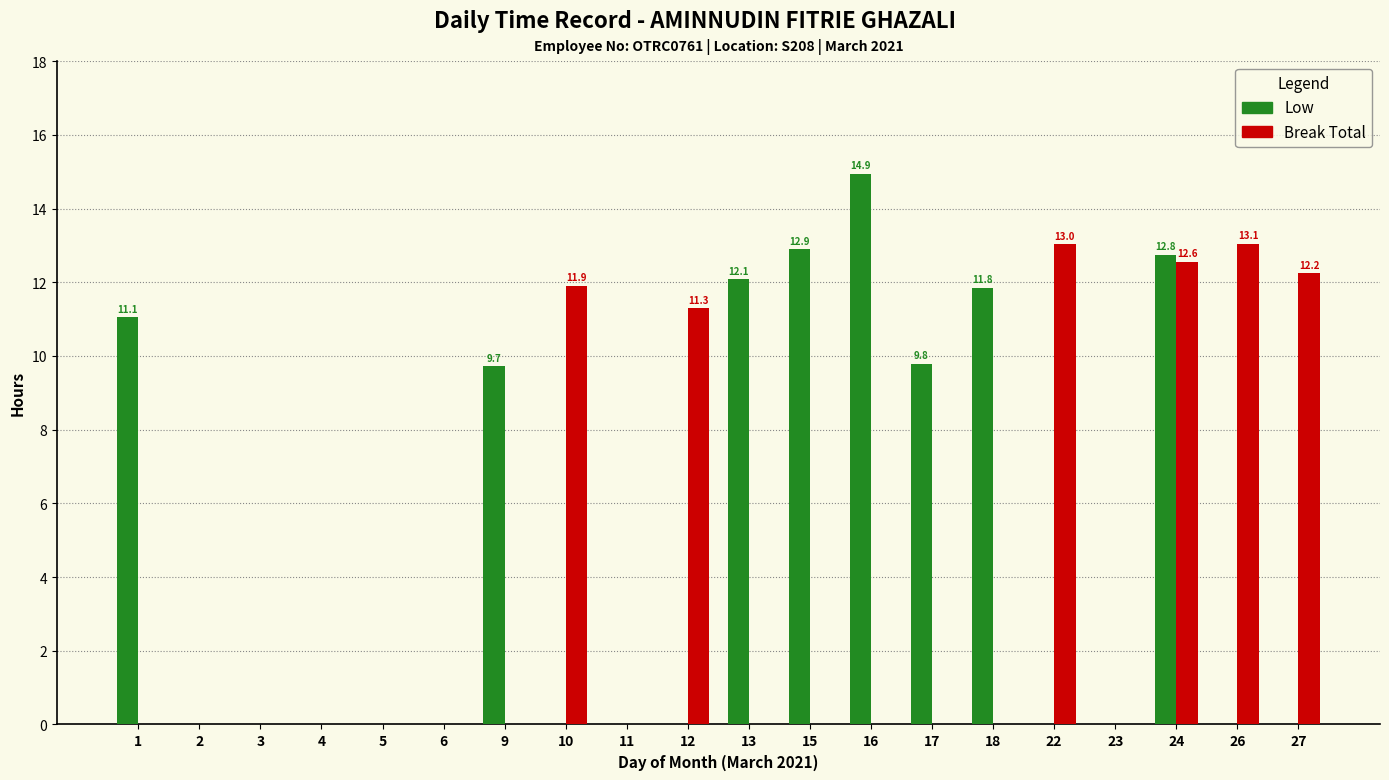

Is it true that Break Total equals 4.5 at 18?

False